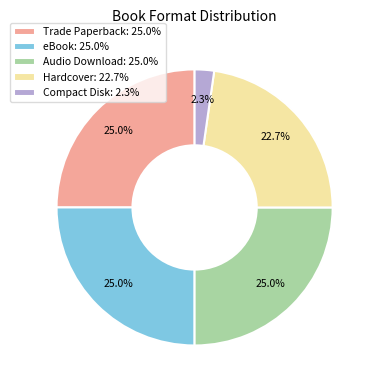

Count the number of slices in the pie.

5